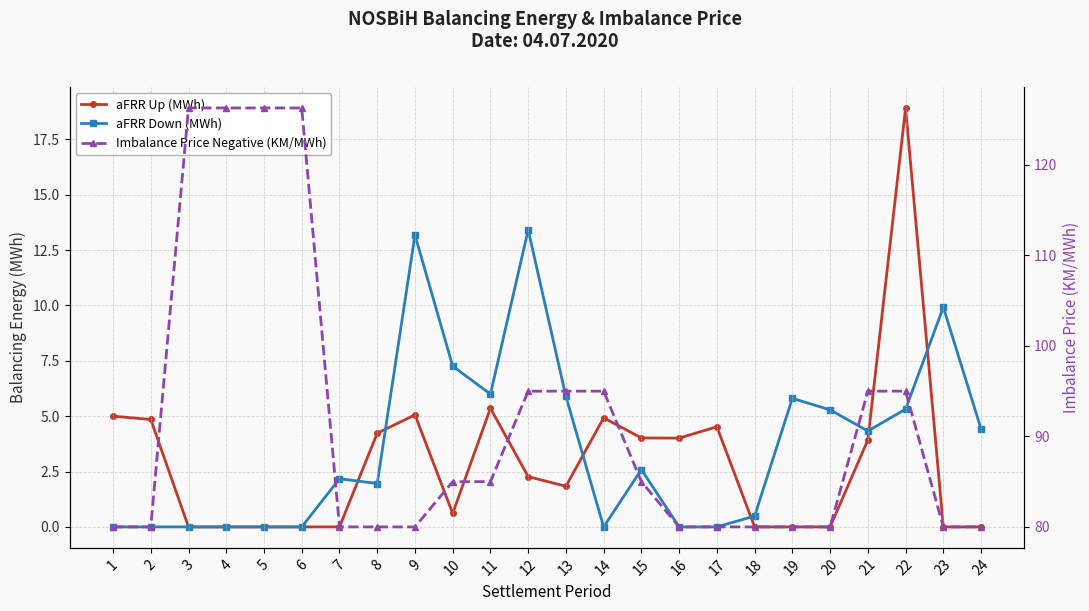

Count the number of data series in this chart.

3